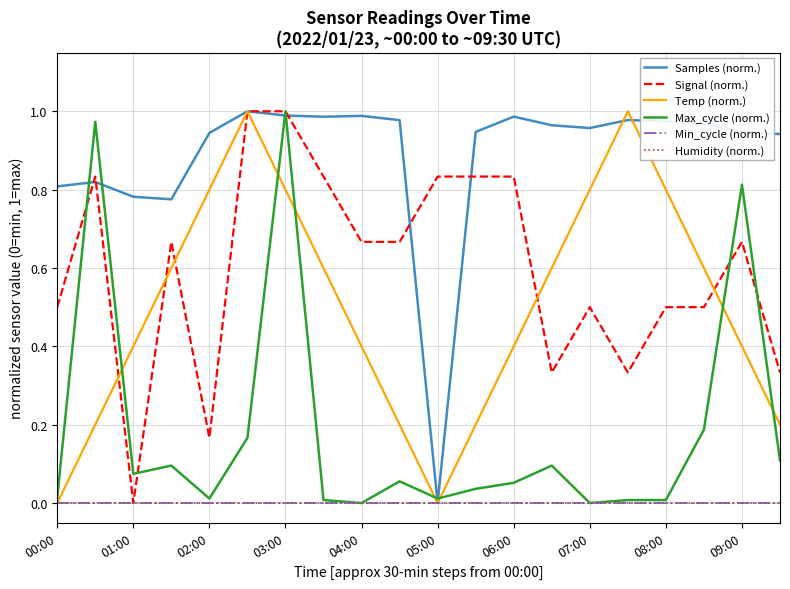

Which series ends up on top after the final intersection of Samples (norm.) and Signal (norm.)?

Samples (norm.)